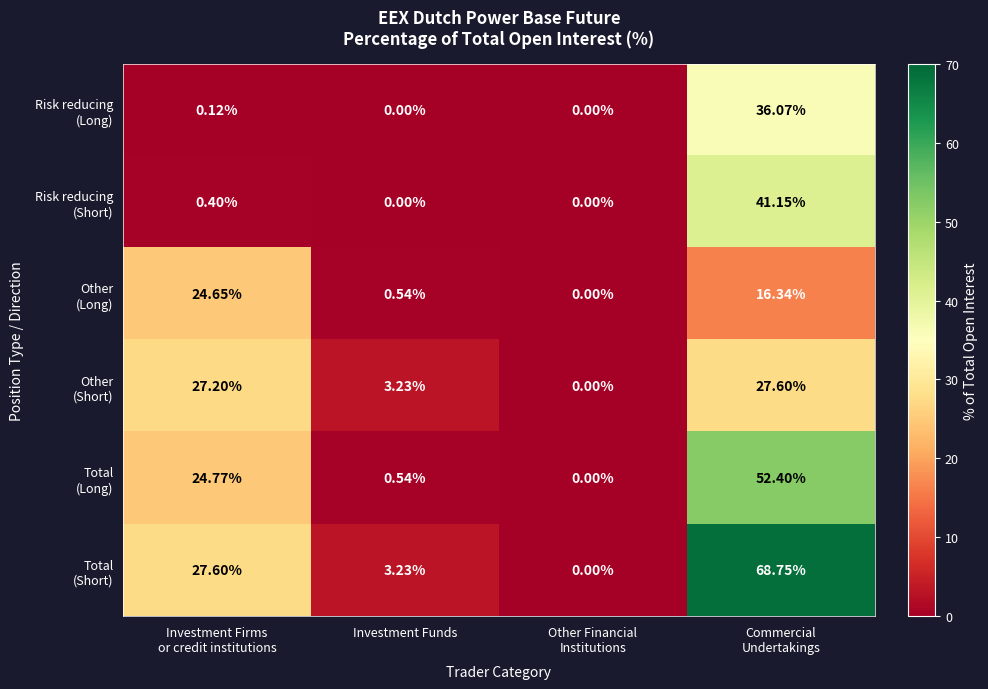

How many categories are shown in the chart?

4